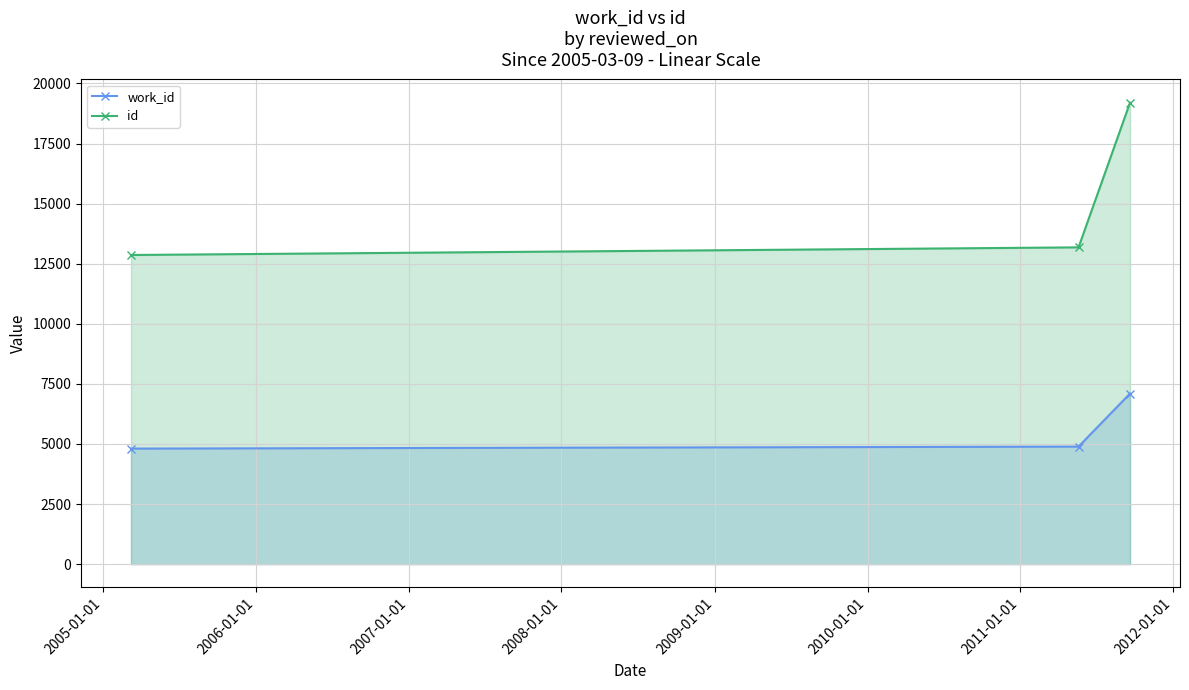

How many lines are shown in the chart?

2